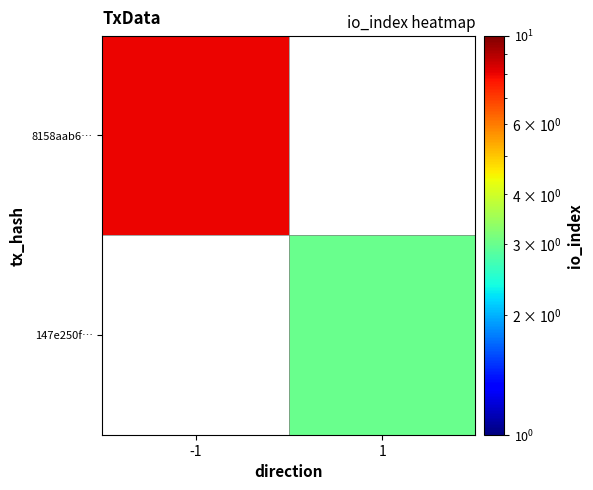

The value of 147e250f… at 1 is 1.3. True or false?

False